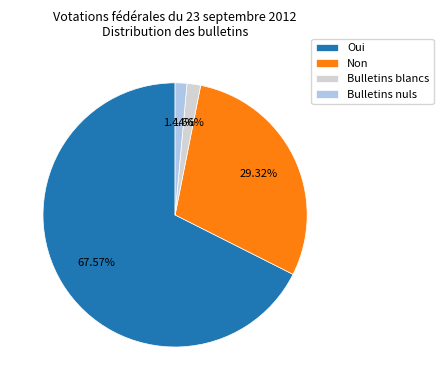

How many segments does this pie chart have?

4